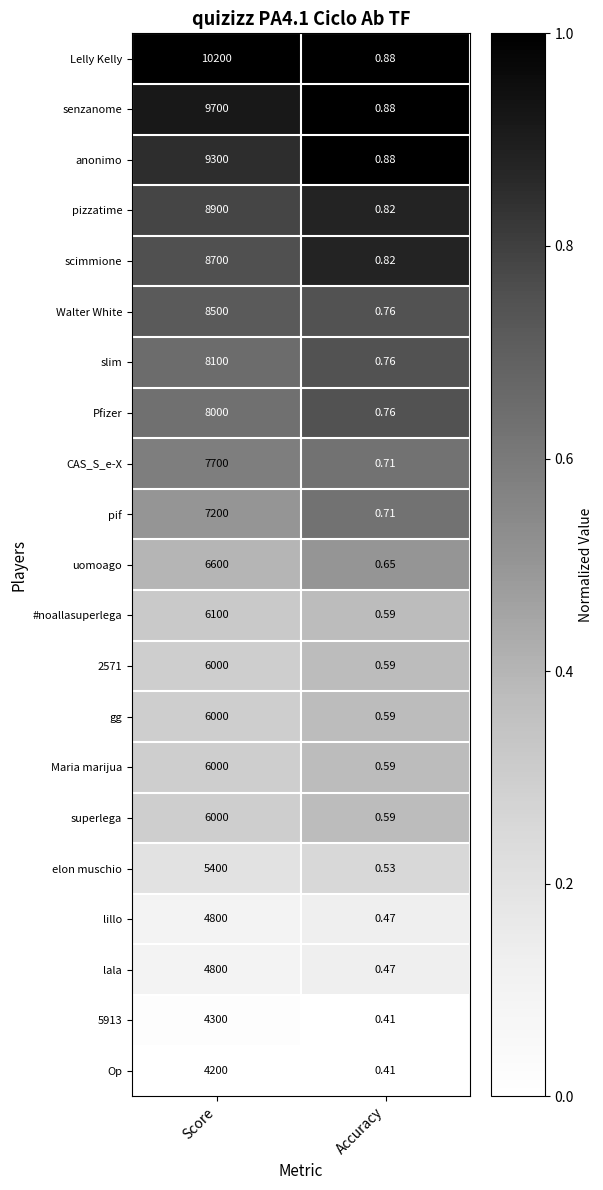

What is the difference between the highest and lowest values at Score?

6000.0